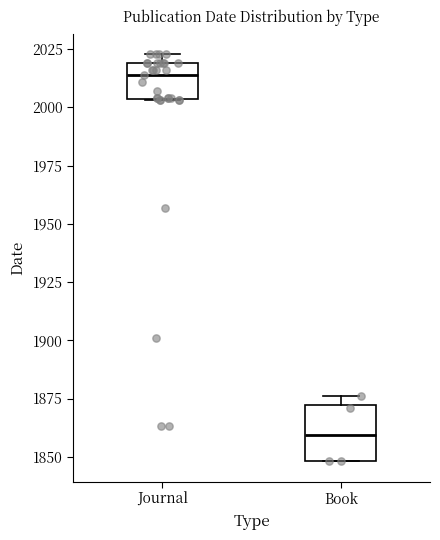

Which box is the tallest, from its lower edge to its upper edge?

Book